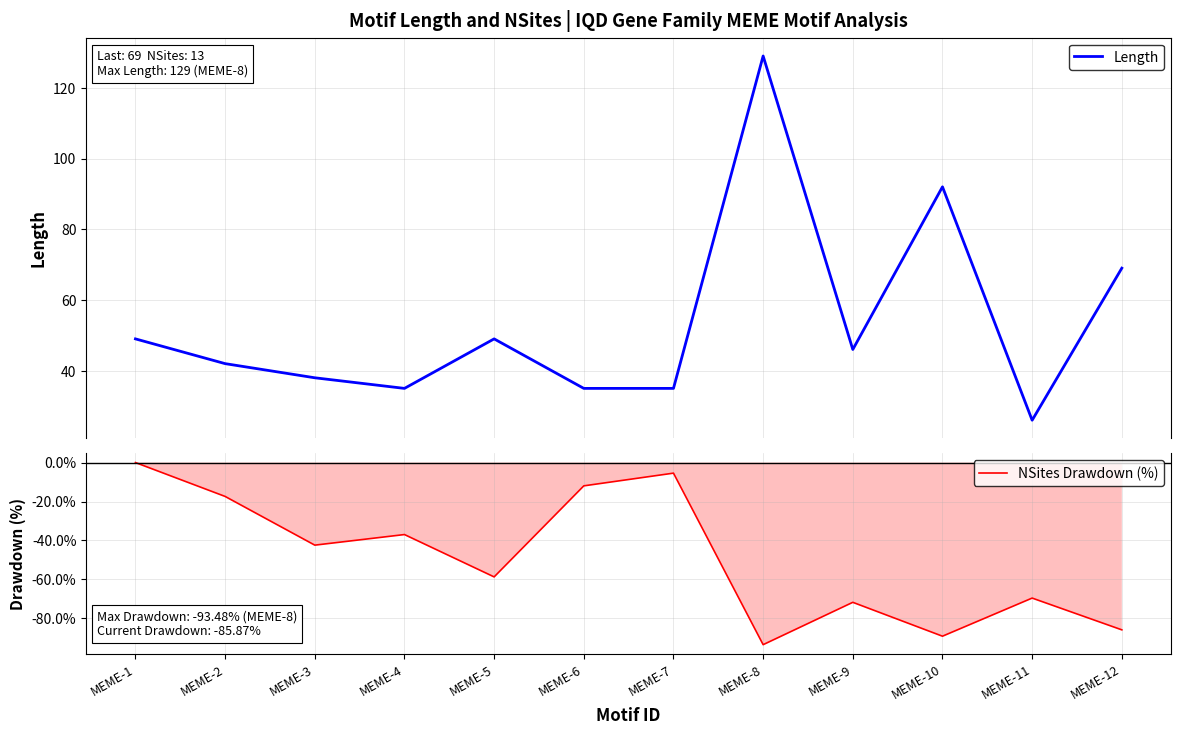

Between MEME-3 and MEME-10, which is larger?

MEME-10